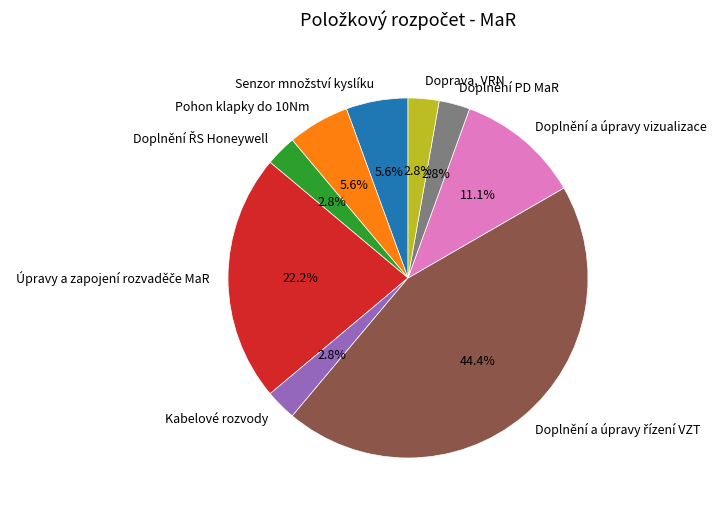

Is there any slice that represents more than half of the pie?

No